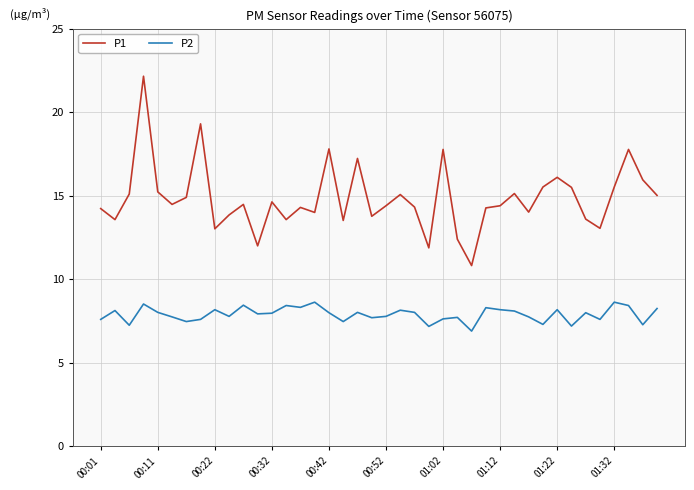

Which series has the largest total across all categories?

P1